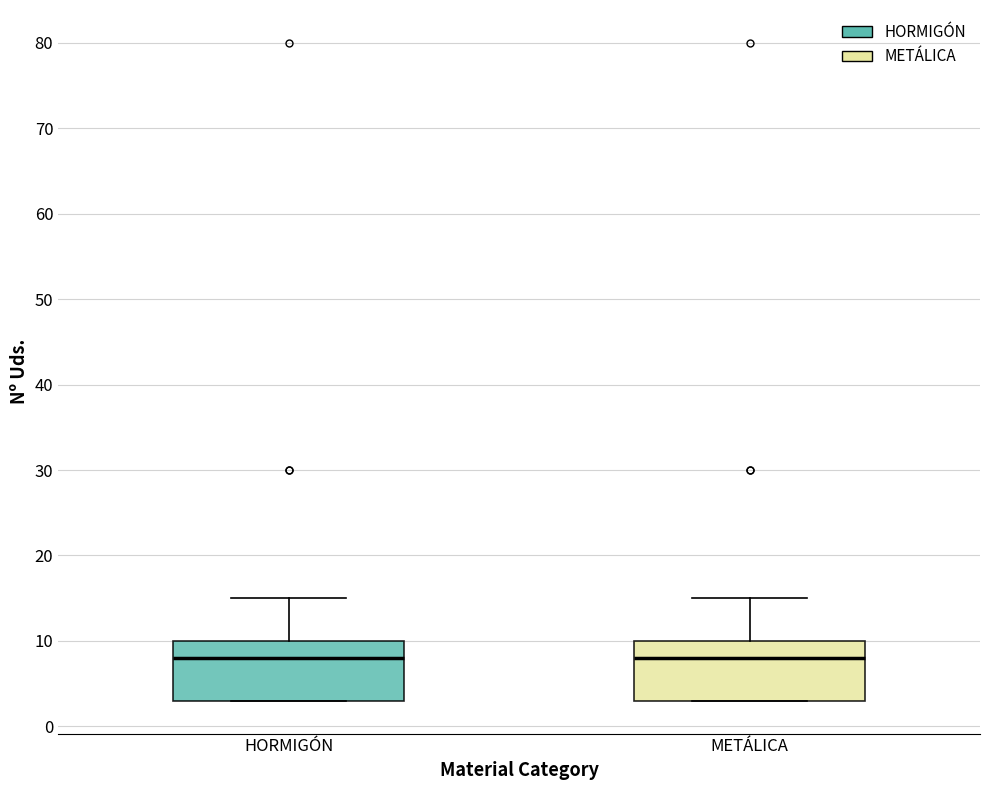

Where does the median line of the box for METÁLICA sit on the y-axis? The values are not printed on the chart, so give them approximately, as read against the axis.

8